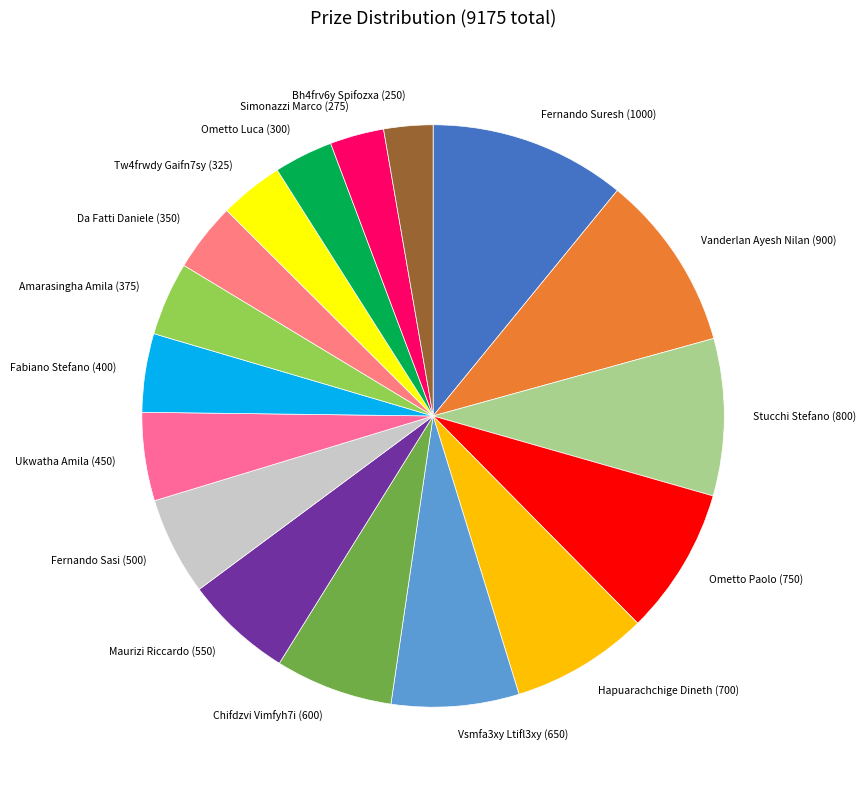

Combined, do Amarasingha Amila (375) and Stucchi Stefano (800) account for over 50%?

No